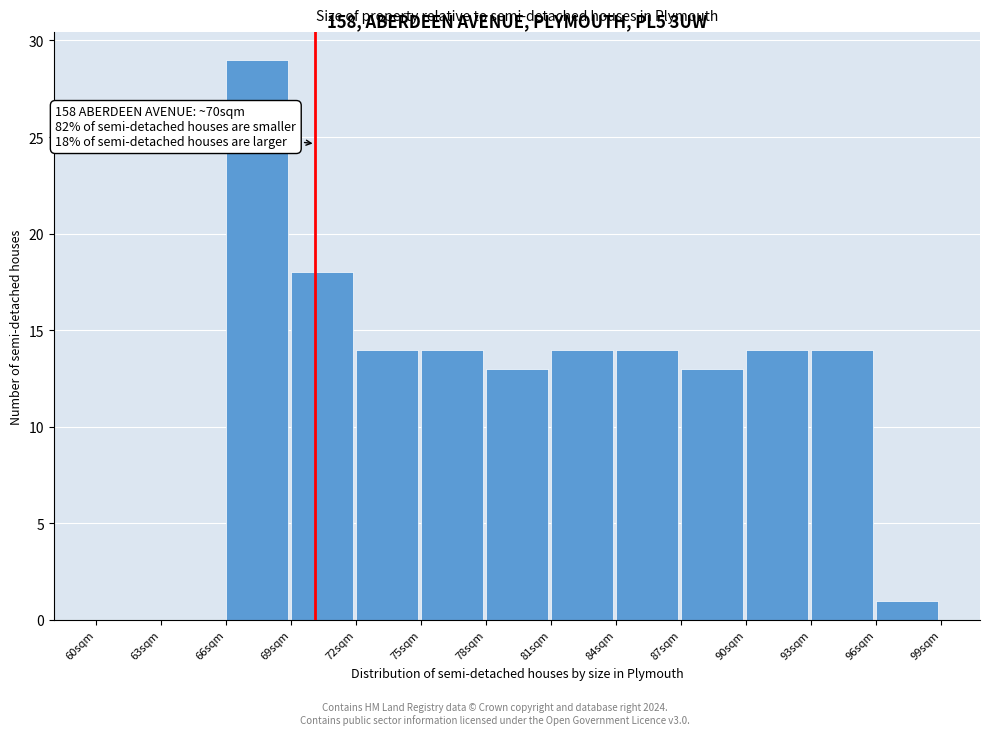

Over which range of the x-axis is the bar tallest?

66 to 69